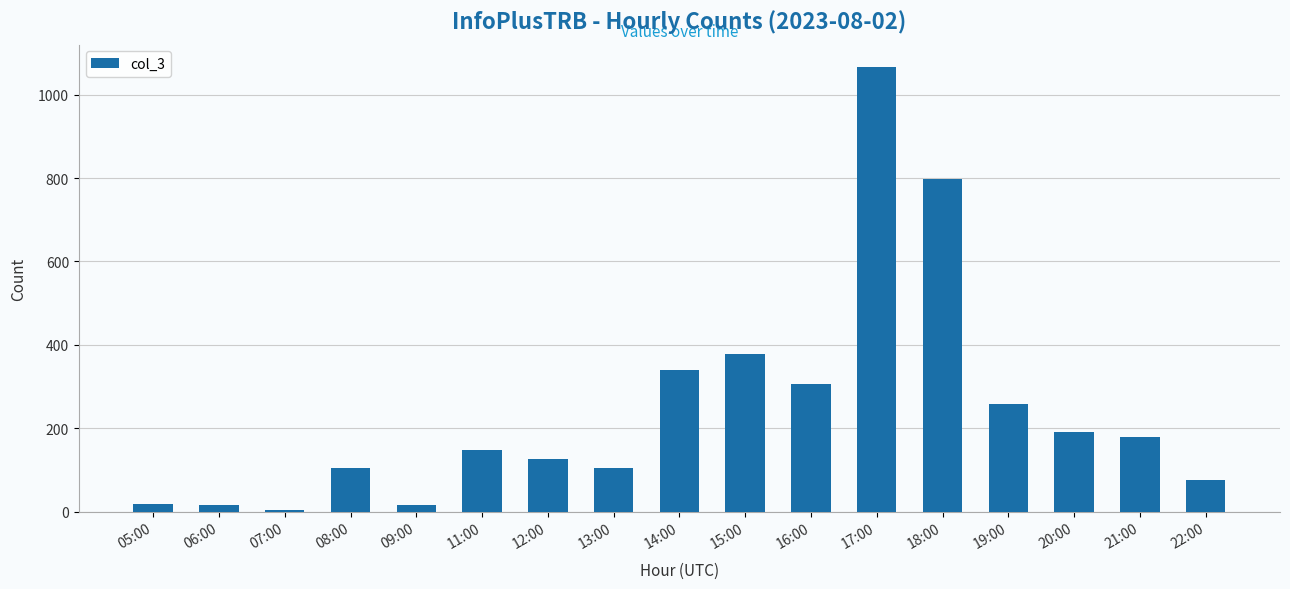

The chart shows a value of 16 at 06:00. True or false?

True